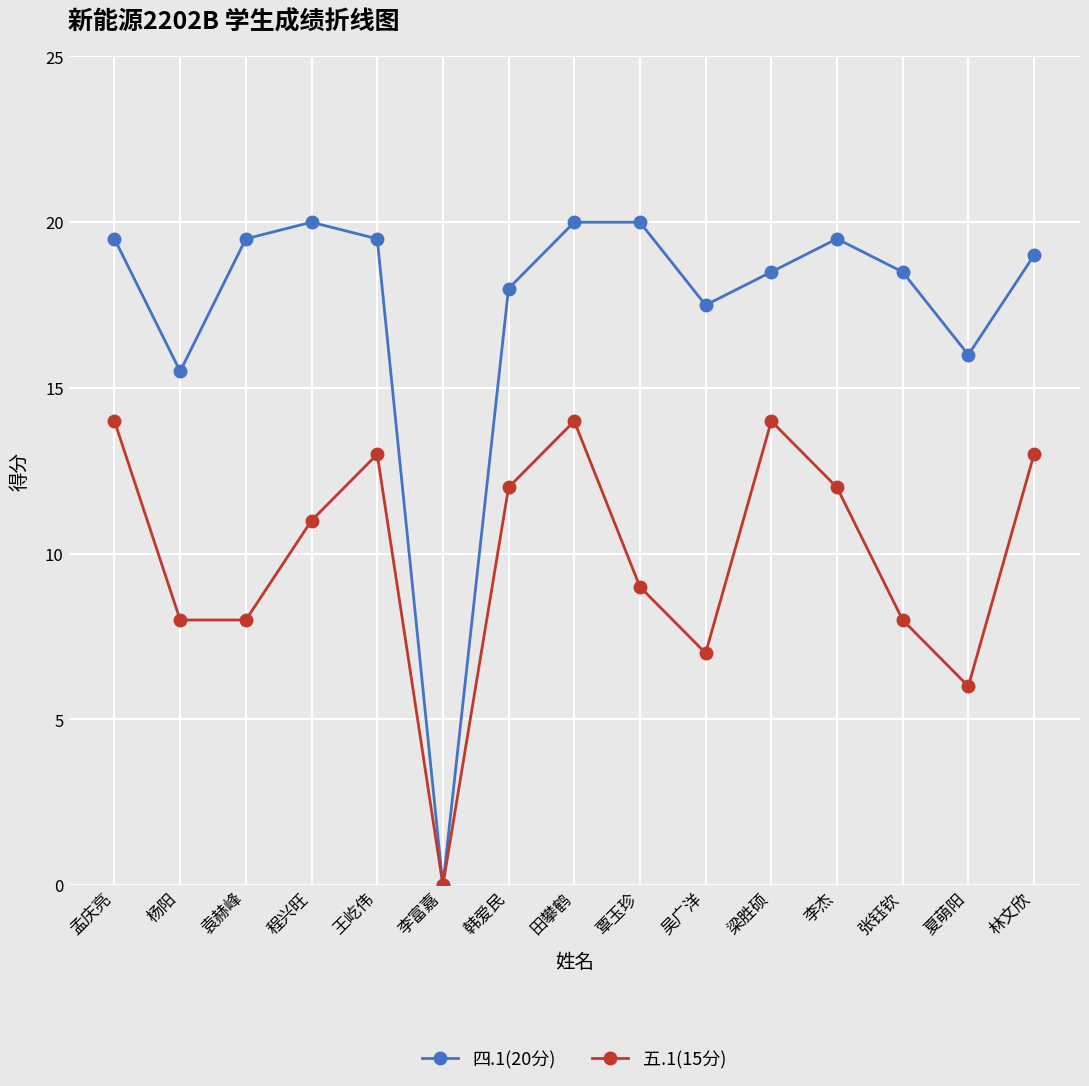

What is the highest value of the 五.1(15分) series?

14.0